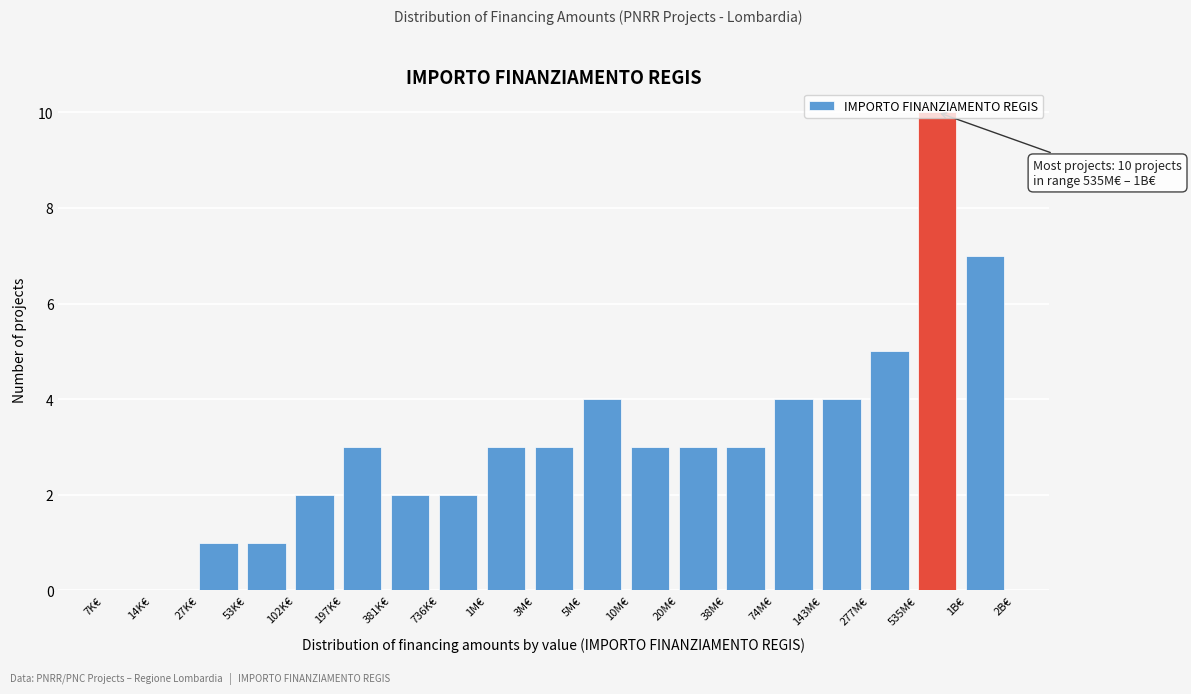

Which has a higher value, 14K€ or 1B€?

1B€